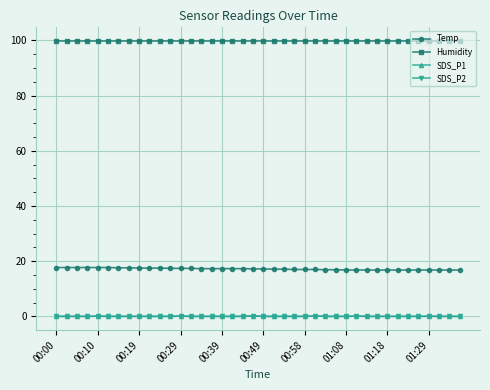

What are all the series names shown in the legend?

Temp, Humidity, SDS_P1, SDS_P2